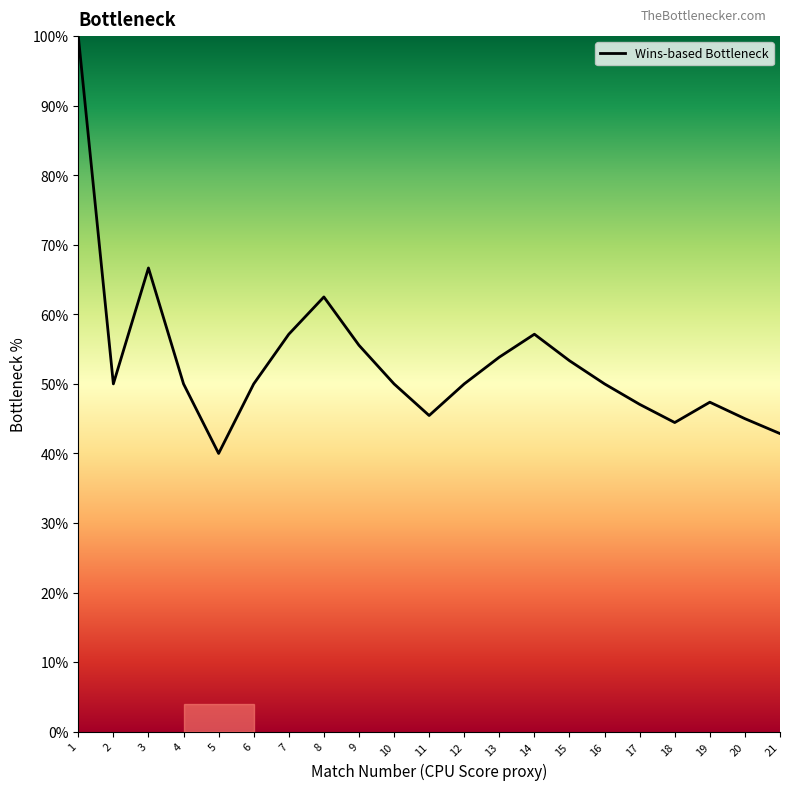

Does the chart display data point markers on the line(s)?

No